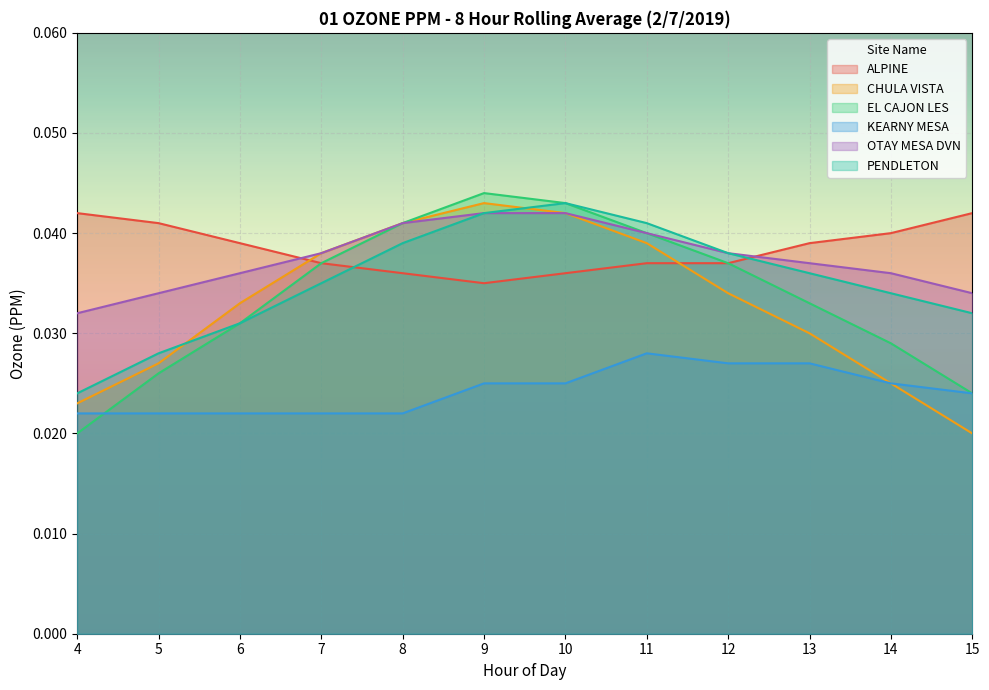

Is the value of OTAY MESA DVN at 15 greater than the value of ALPINE at 4?

No